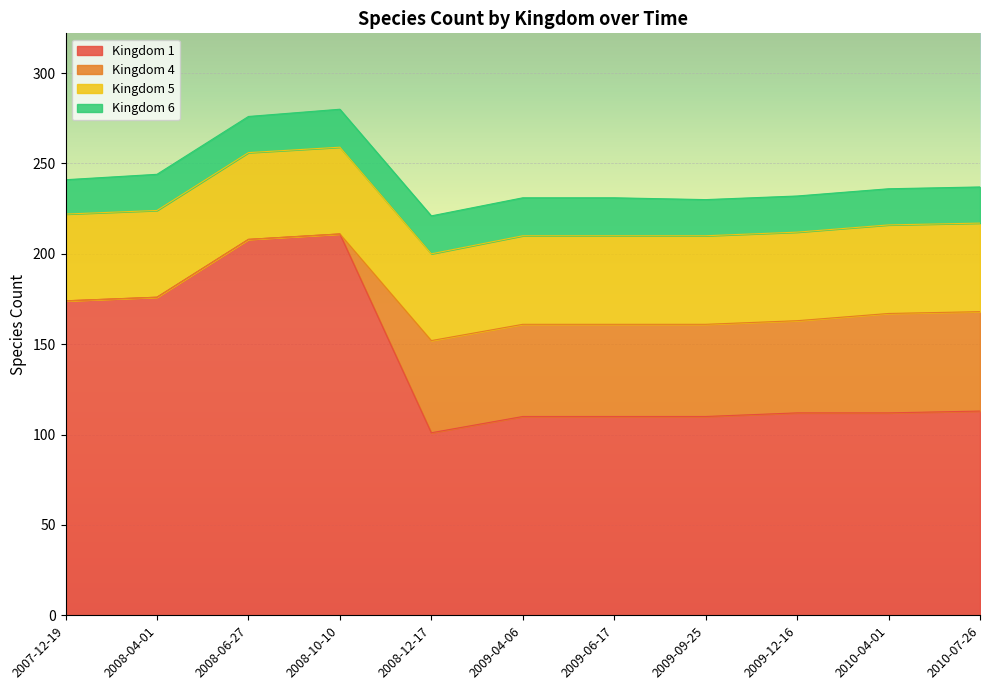

Does the chart display data point markers on the line(s)?

No